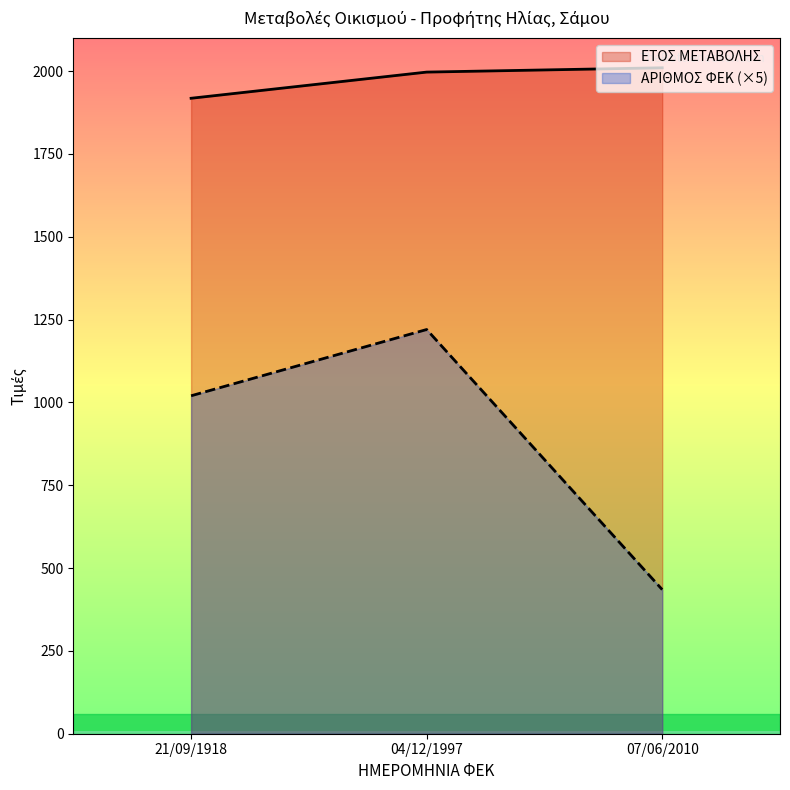

What are all the series names shown in the legend?

ΕΤΟΣ ΜΕΤΑΒΟΛΗΣ, ΑΡΙΘΜΟΣ ΦΕΚ (×5)